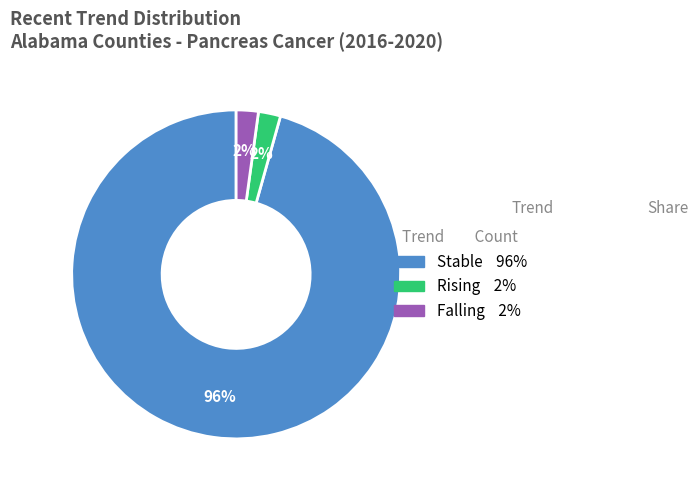

Count the number of slices in the pie.

3